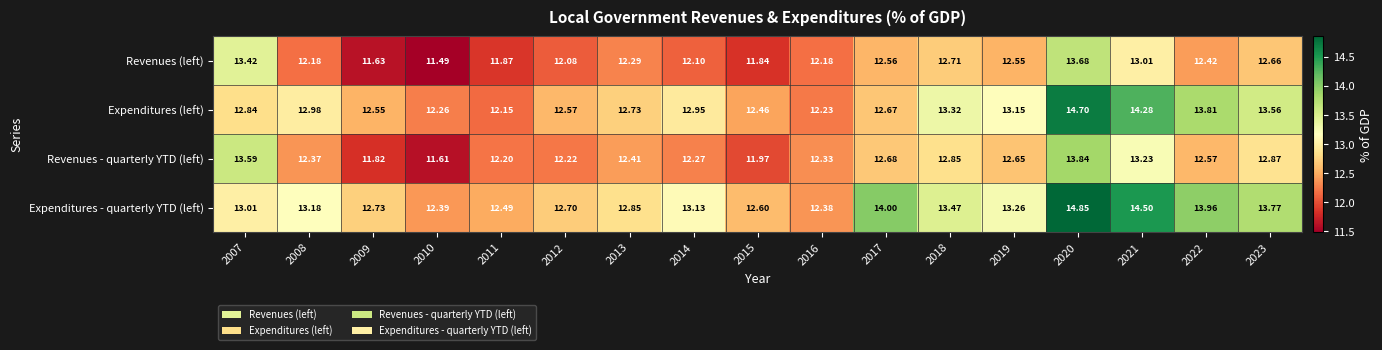

Is the value of Revenues - quarterly YTD (left) at 2021 greater than the value of Expenditures - quarterly YTD (left) at 2021?

No